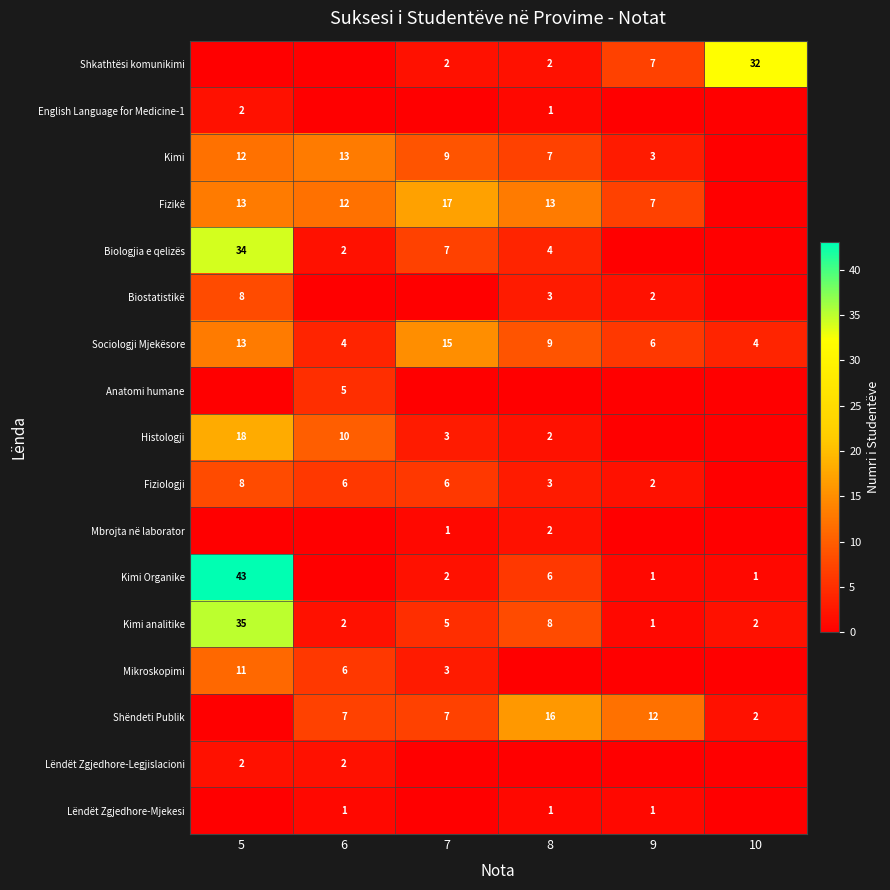

The value of Kimi analitike at 7 is 2. True or false?

False